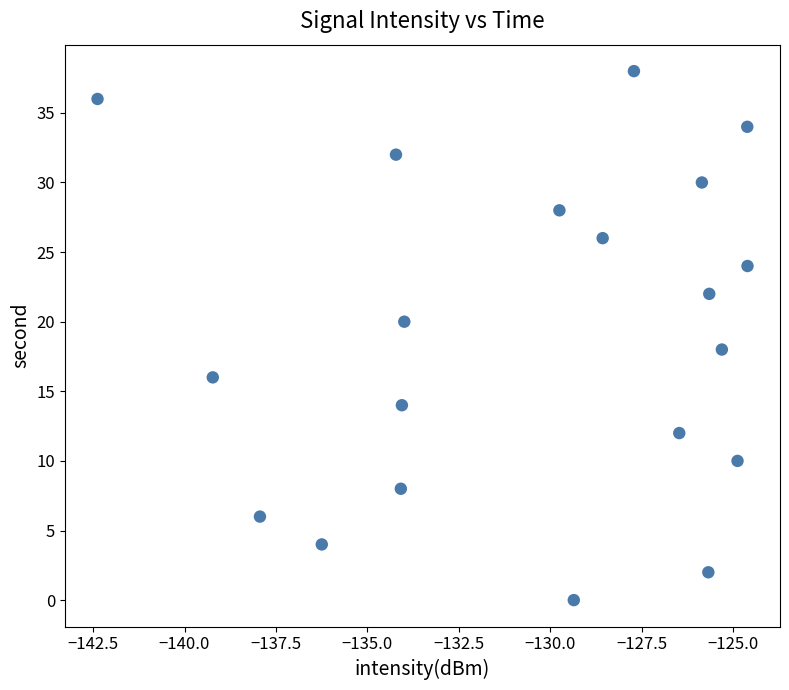

What is the range of Y values (max minus min)?

38